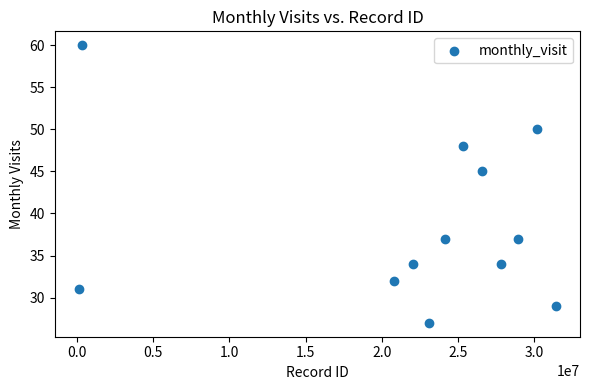

What is the average Y value?

39